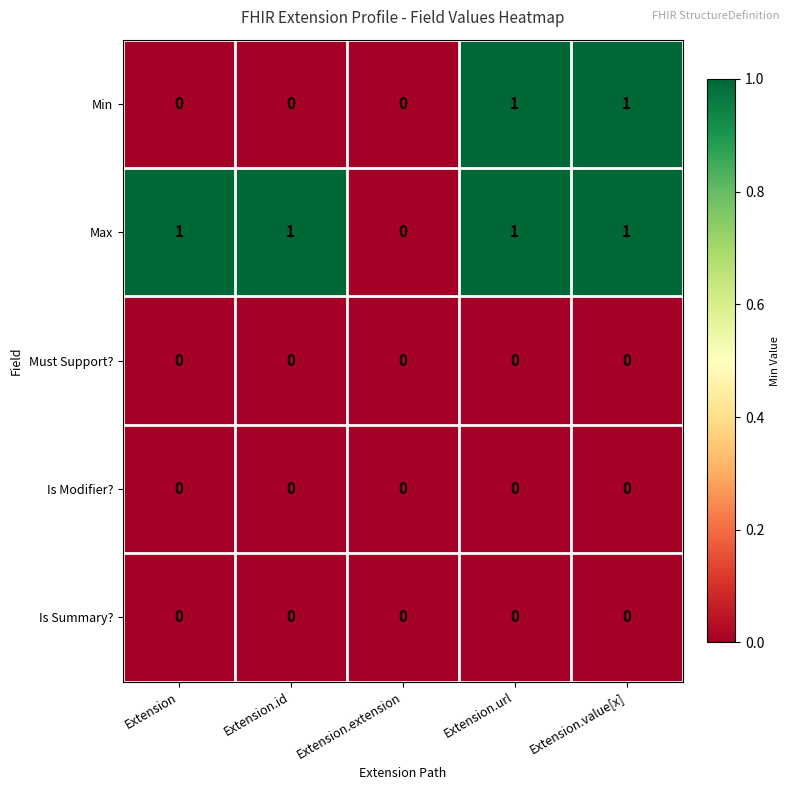

Reading left to right, what are all the values shown in this chart?

Min: 0	0	0	1	1
Max: 1	1	0	1	1
Must Support?: 0	0	0	0	0
Is Modifier?: 0	0	0	0	0
Is Summary?: 0	0	0	0	0